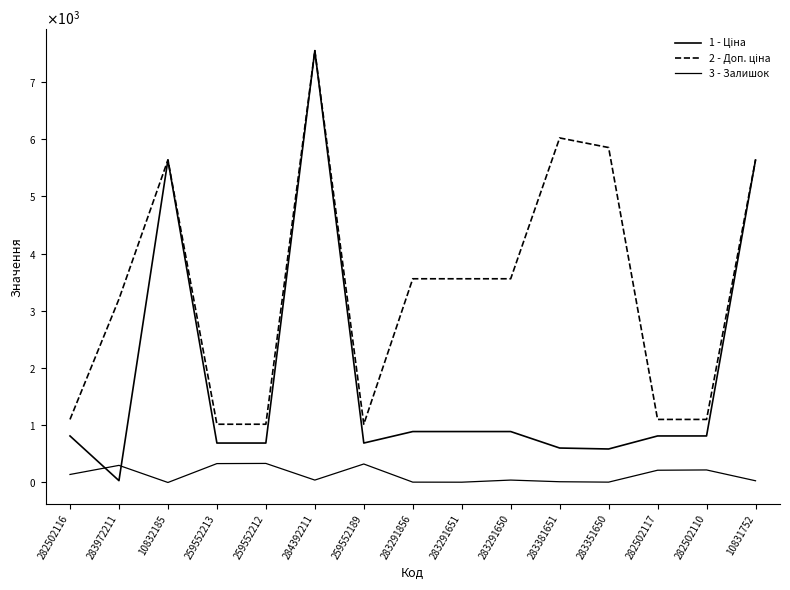

Does the chart display data point markers on the line(s)?

No